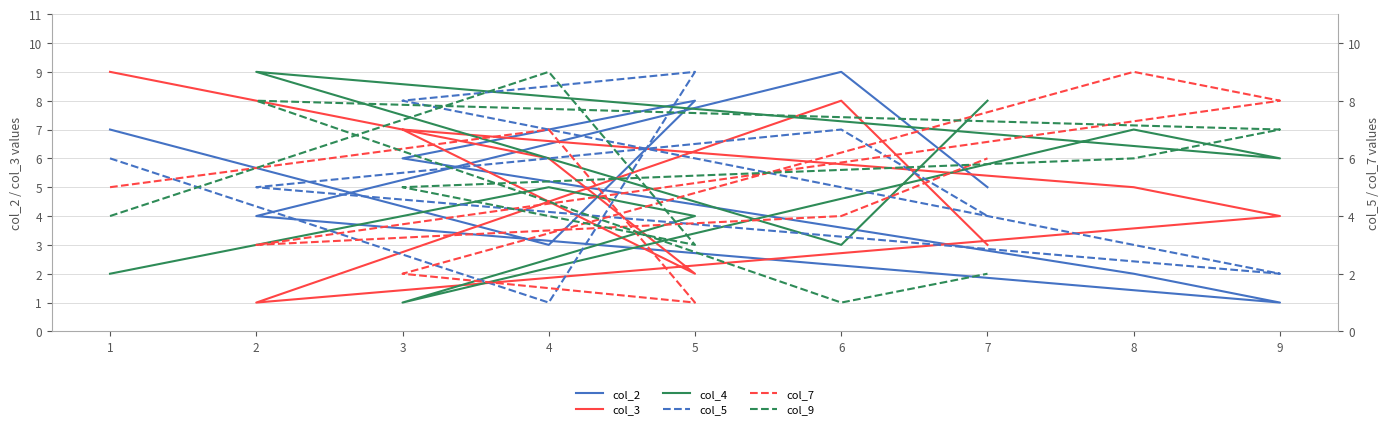

The value of col_4 at 3 is 1. True or false?

True